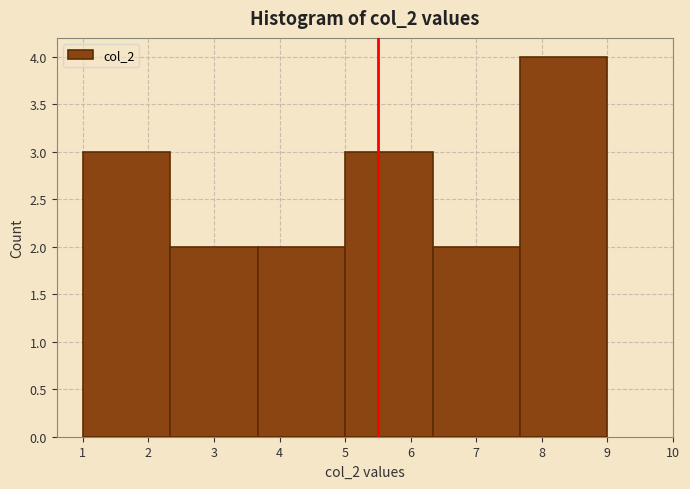

Which range on the x-axis has the tallest bar?

7.7 to 9.0